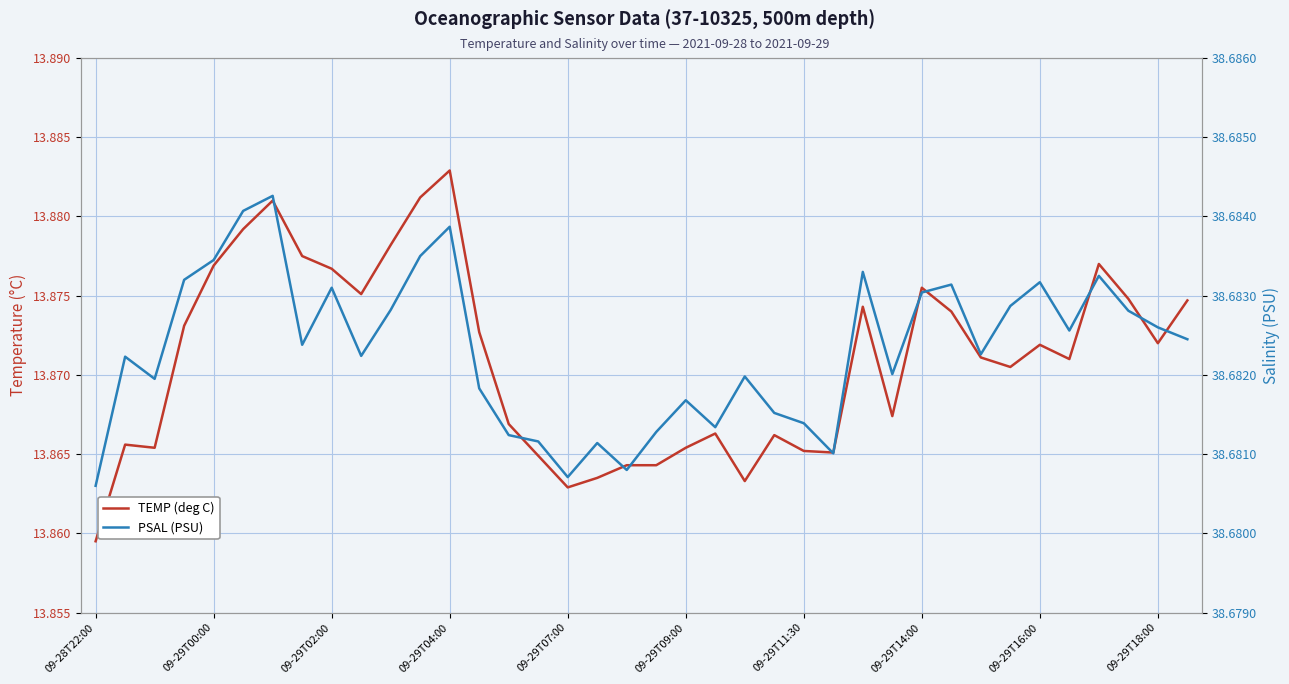

True or false: TEMP (deg C) and PSAL (PSU) cross at least once.

False